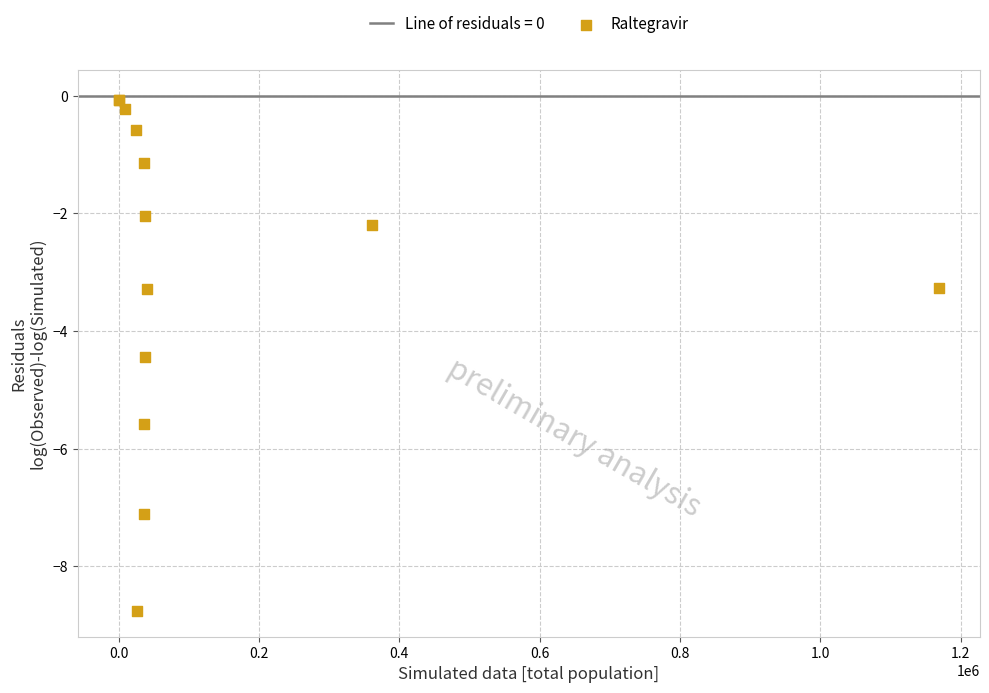

What Y value in the scatter plot is closest to -4?

-4.4